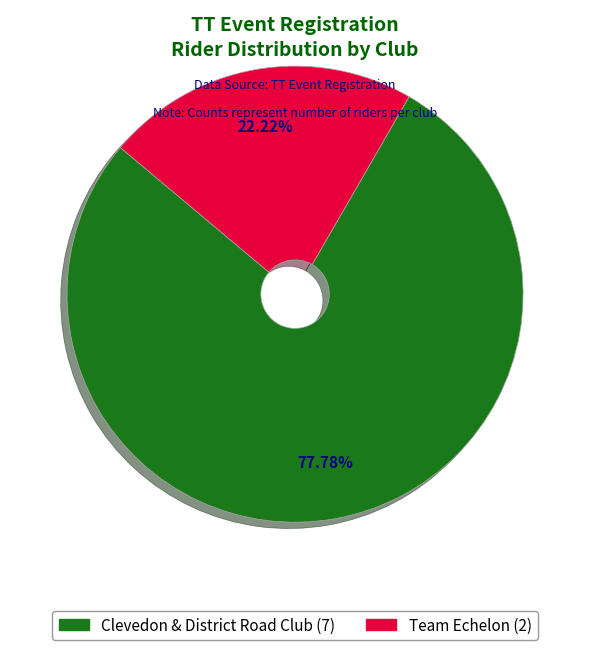

What is the smallest slice in the pie chart?

Team Echelon (2)